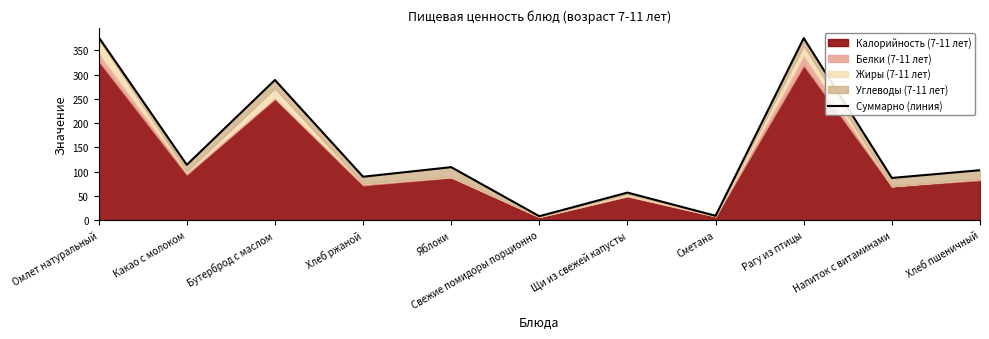

List the labels in order of value, largest first.

Омлет натуральный, Рагу из птицы, Бутерброд с маслом, Какао с молоком, Яблоки, Хлеб пшеничный, Хлеб ржаной, Напиток с витаминами, Щи из свежей капусты, Сметана, Свежие помидоры порционно